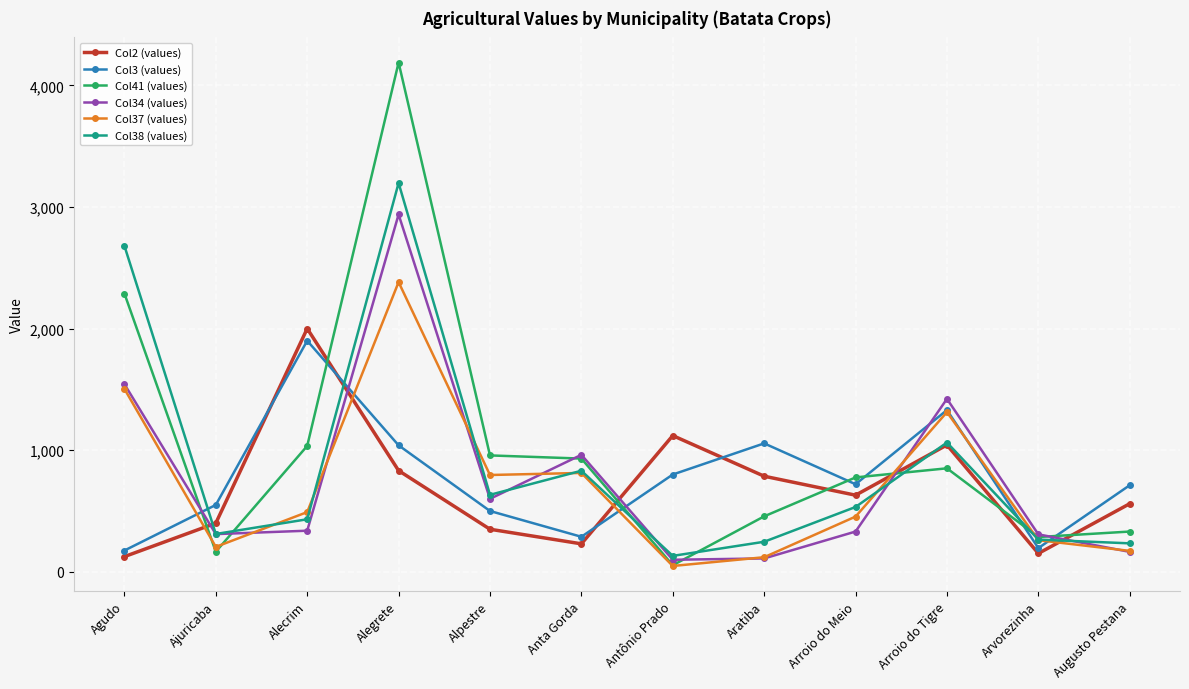

True or false: Col3 (values) has more than 0 points higher than both neighbors.

True